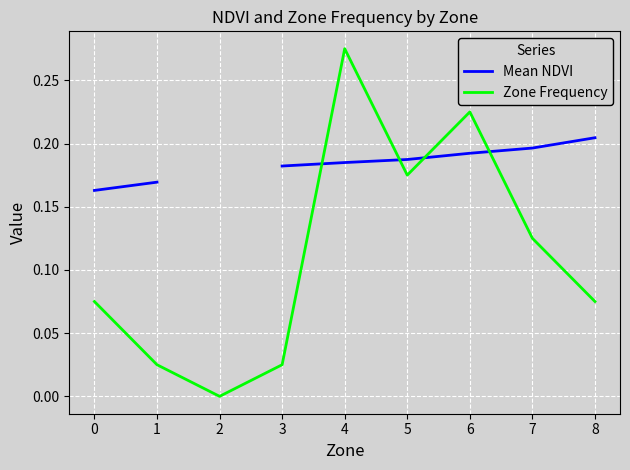

After their last crossing, which series has the higher values: Zone Frequency or Mean NDVI?

Mean NDVI